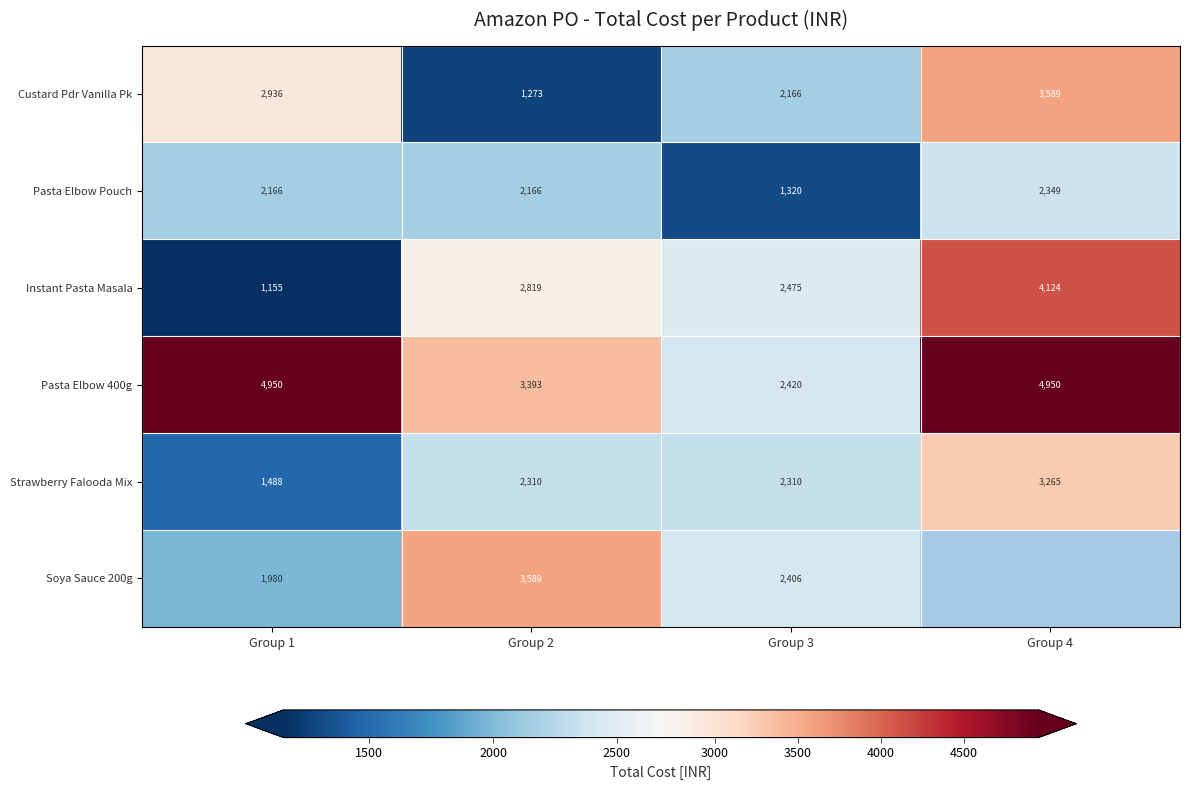

What is the difference between the Soya Sauce 200g values at Group 2 and Group 3?

1183.0